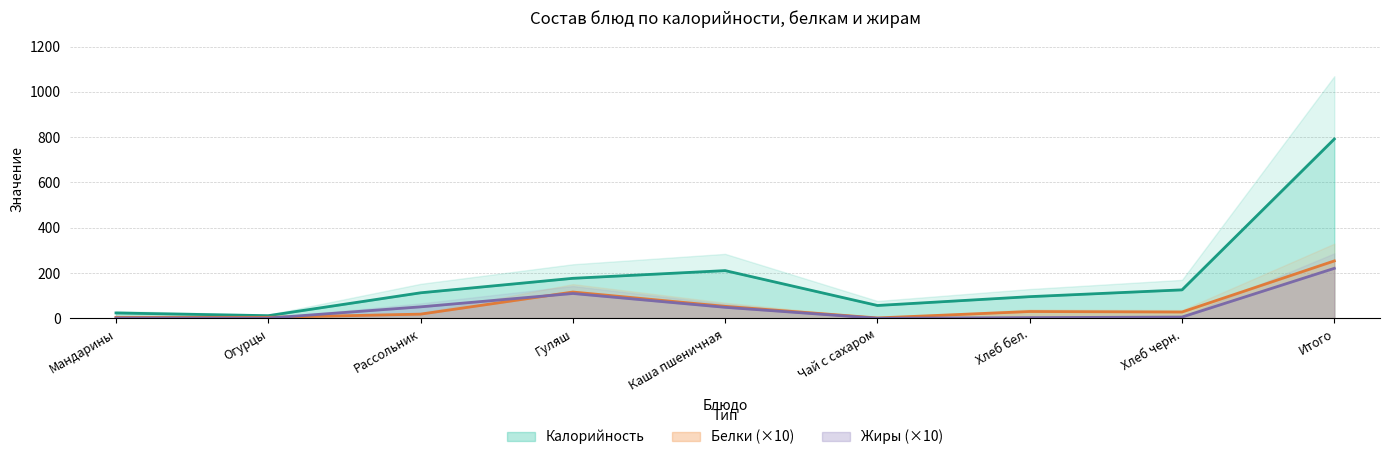

True or false: Жиры and Калорийность cross at least once.

False